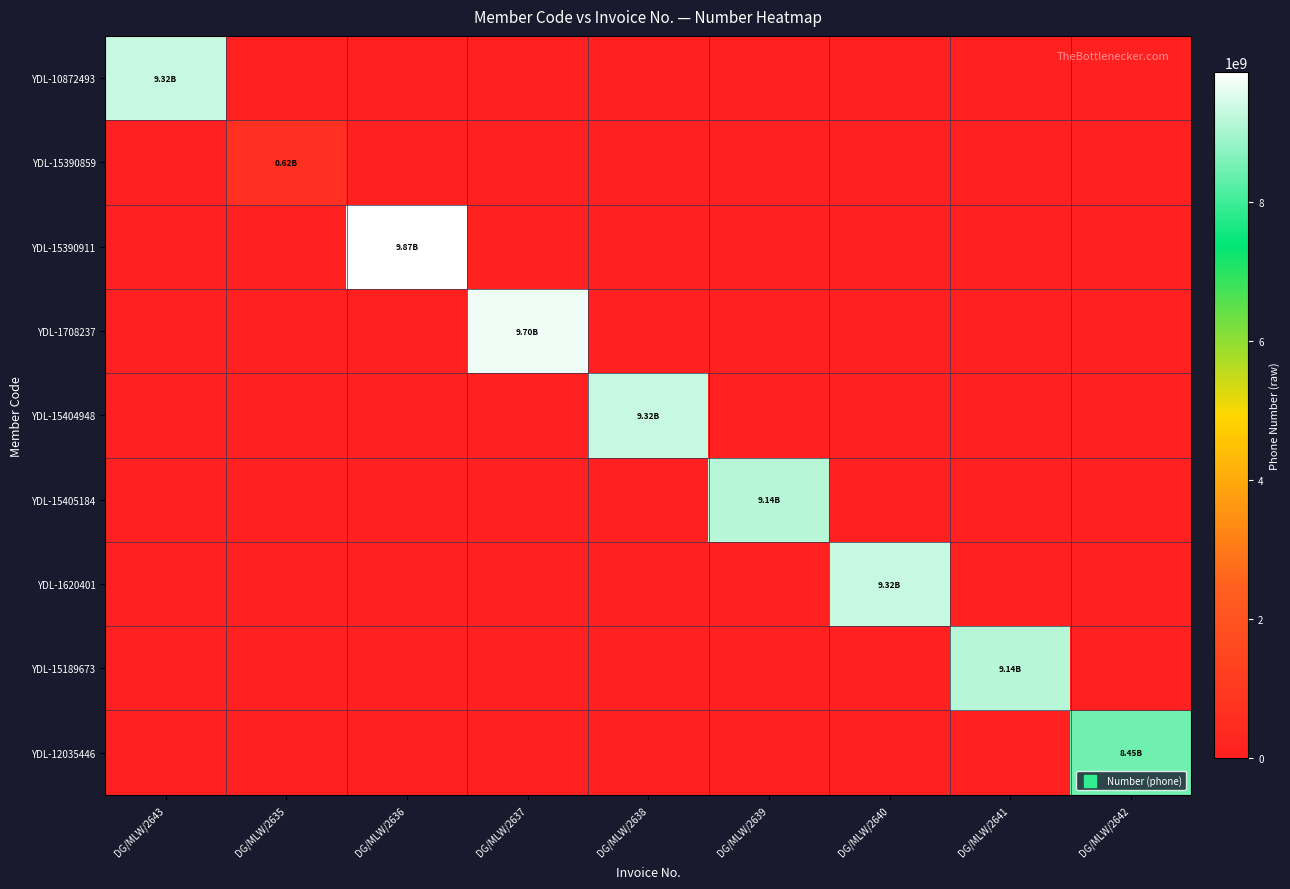

How many categories are shown in the chart?

9